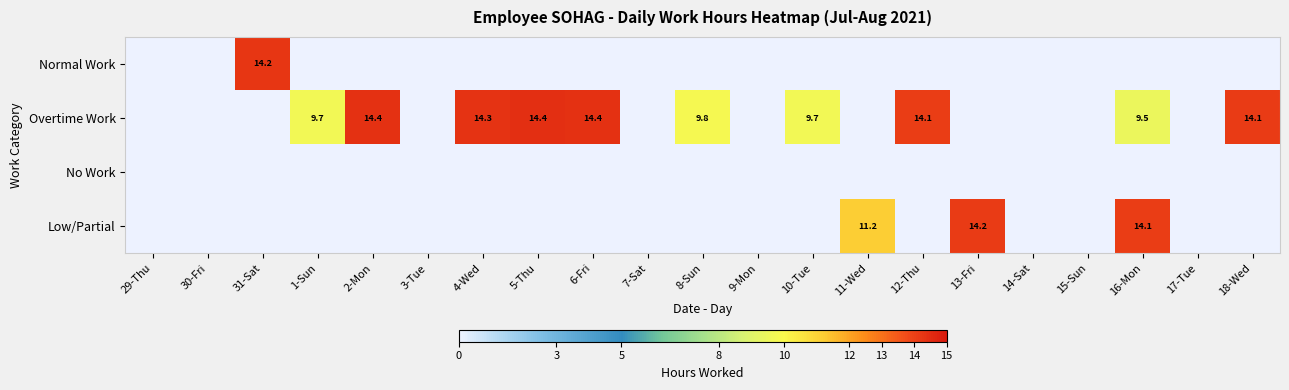

The Overtime Work series shows 9.8 at 8-Sun. True or false?

True